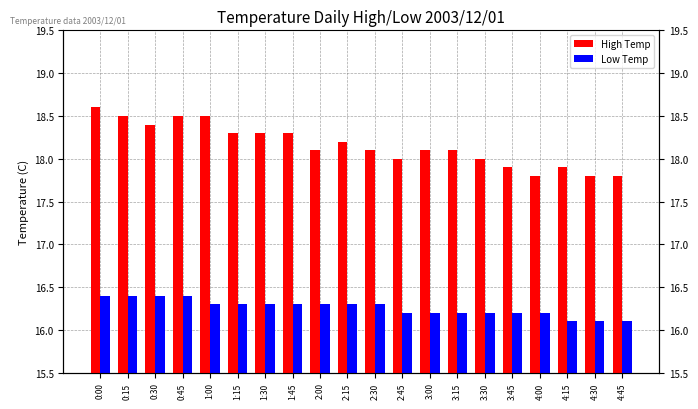

What is the sum of all High Temp values?

363.2